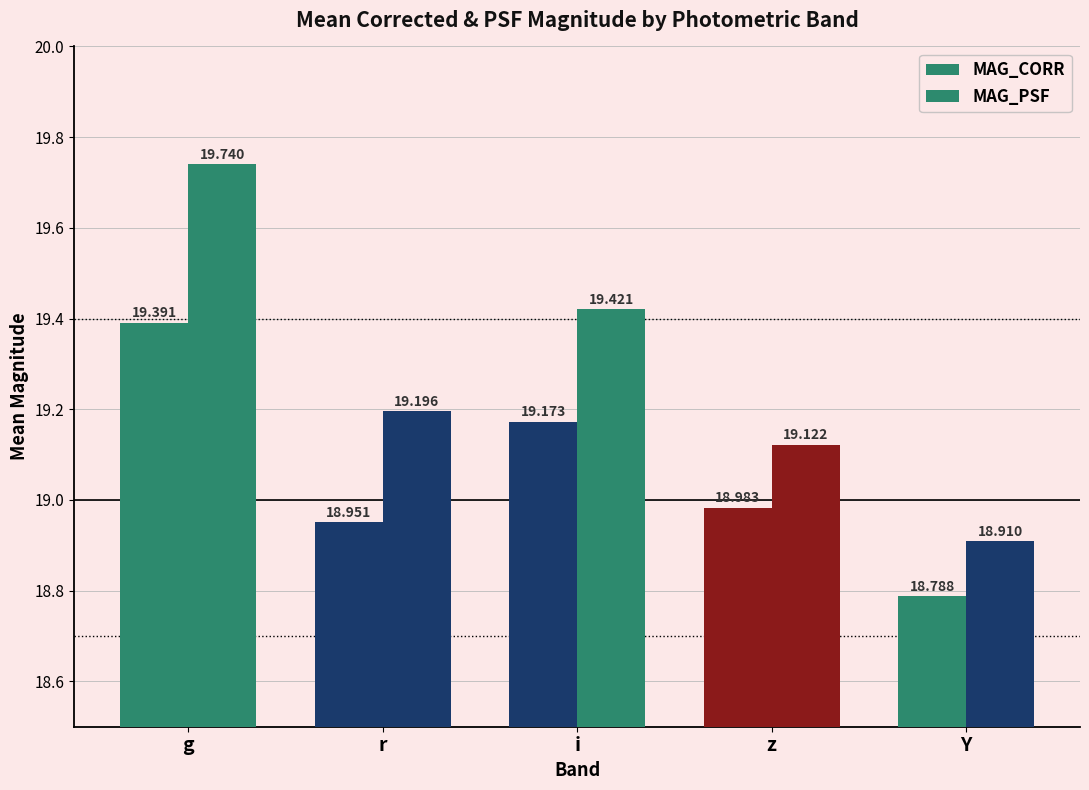

What is the label of the 3rd bar from the right?

i